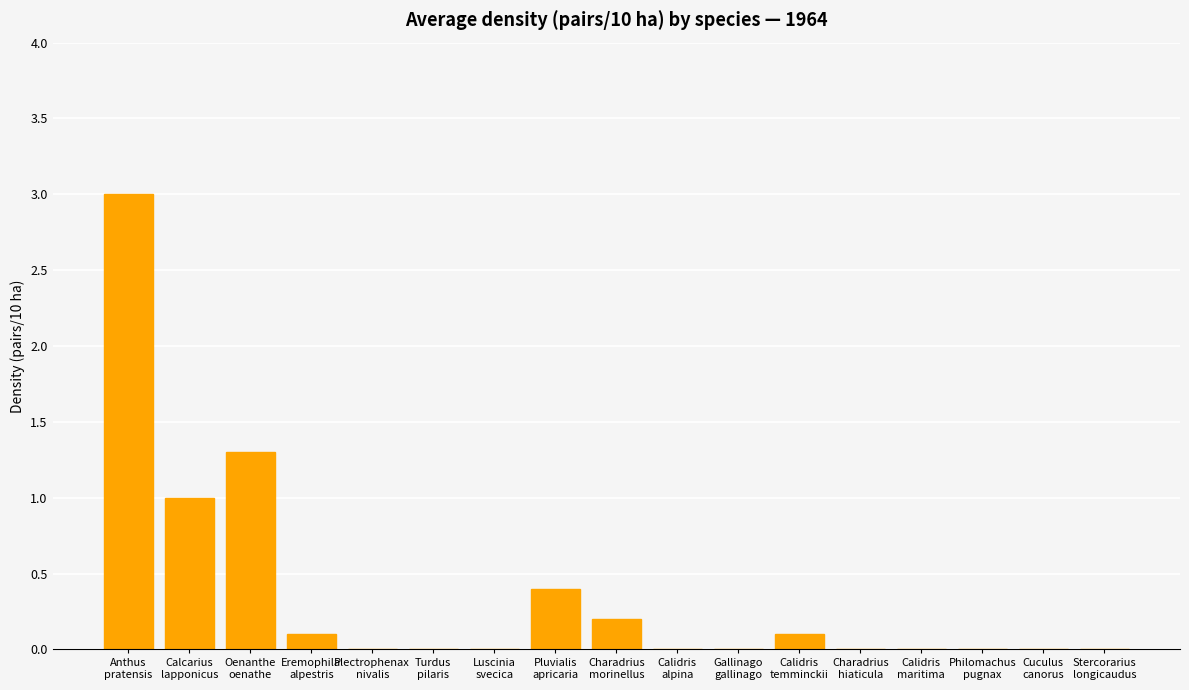

The chart shows a value of 0.2 at Charadrius
morinellus. True or false?

True